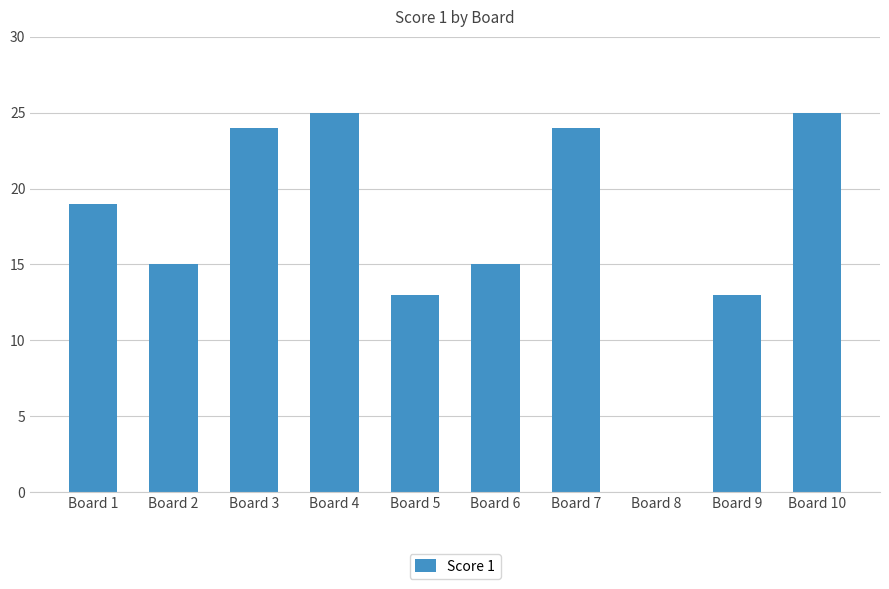

How many positive values are there?

9